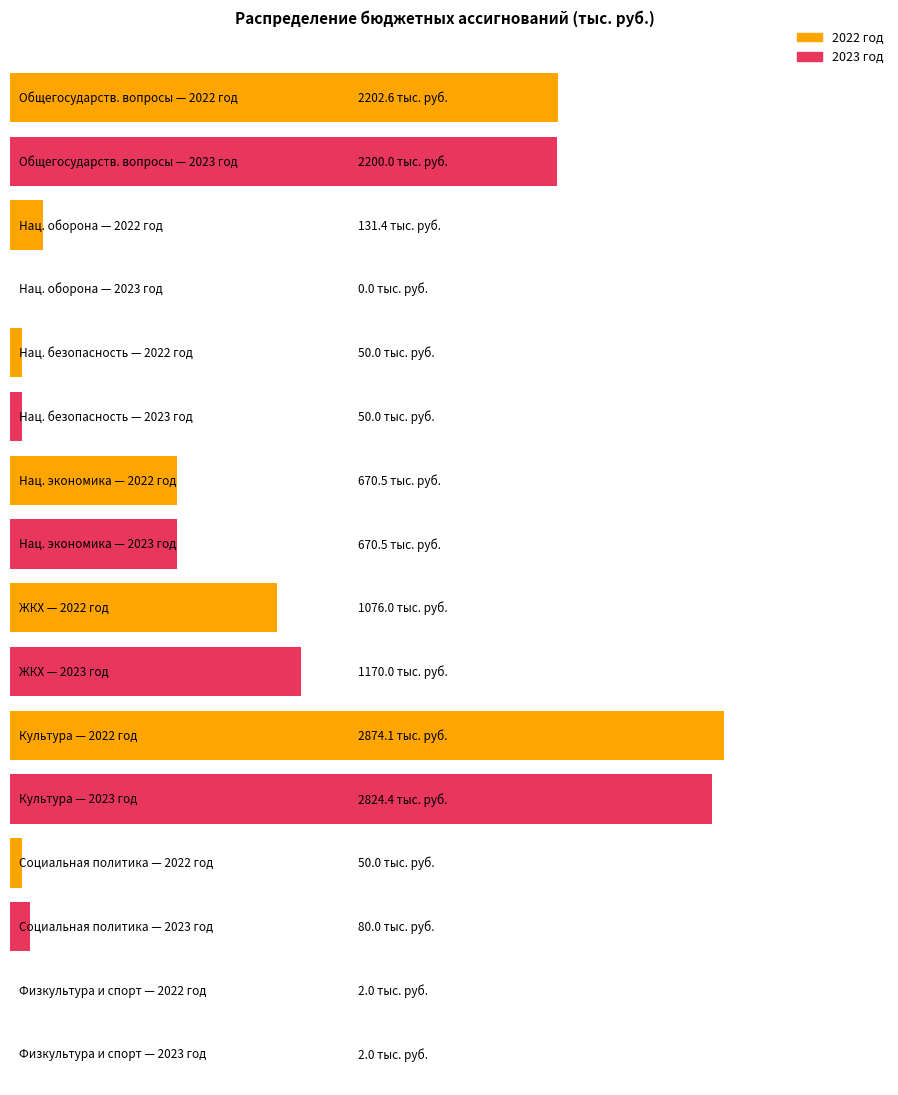

The value of 2022 at НАЦИОНАЛЬНАЯ ОБОРОНА is 73.3. True or false?

False